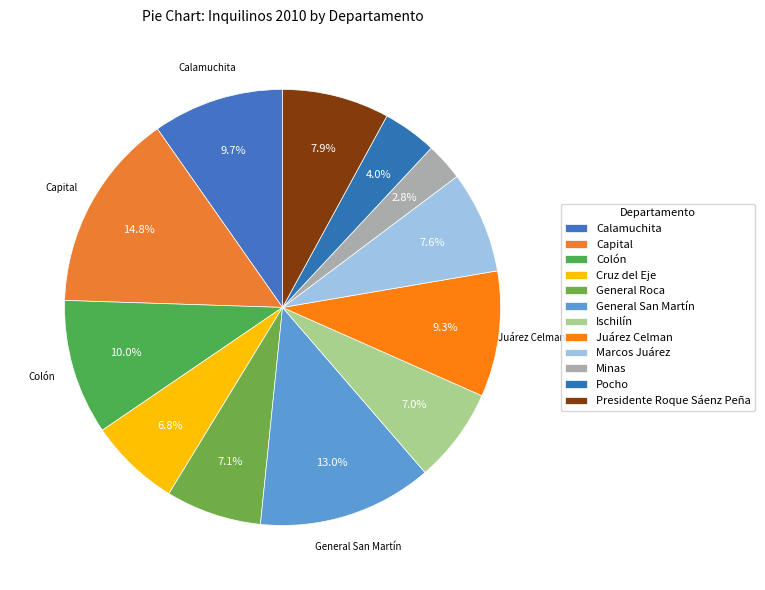

What percentage do Presidente Roque Sáenz Peña and Cruz del Eje together represent?

14.7%